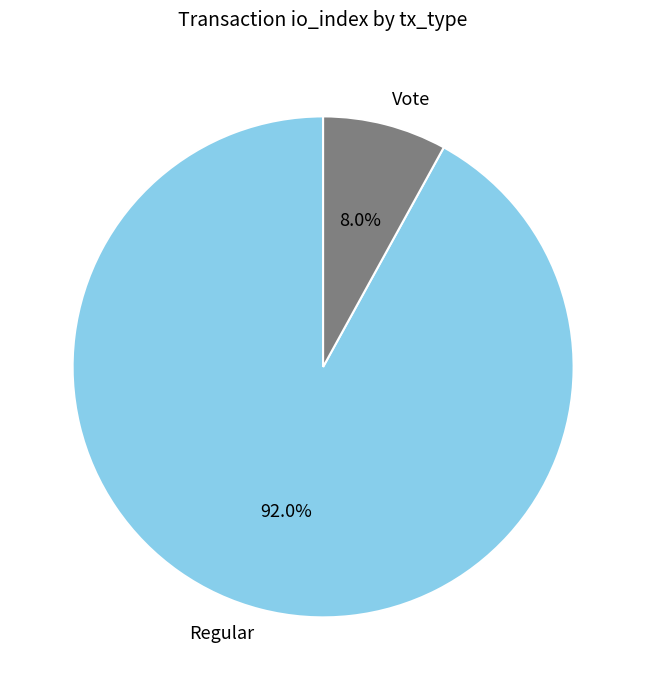

To the nearest percent, what is the difference between the largest and smallest slice percentages?

84%